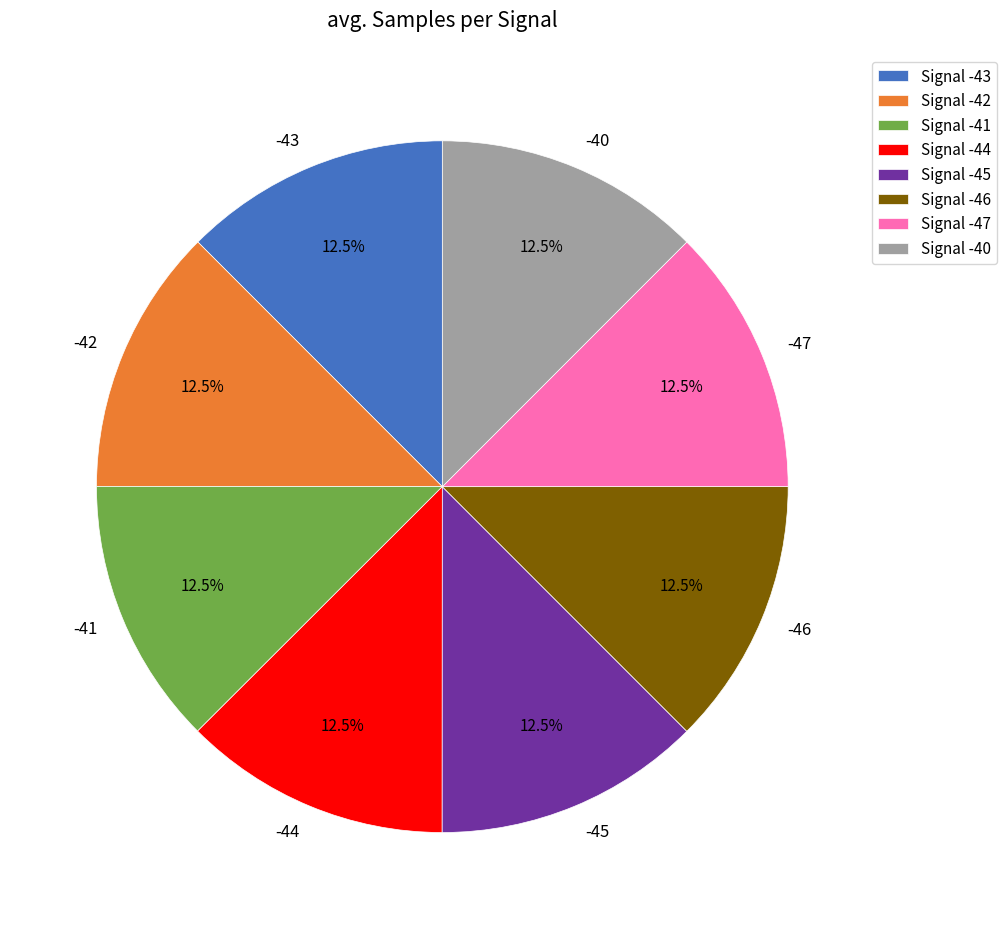

Is there any slice that represents more than half of the pie?

No